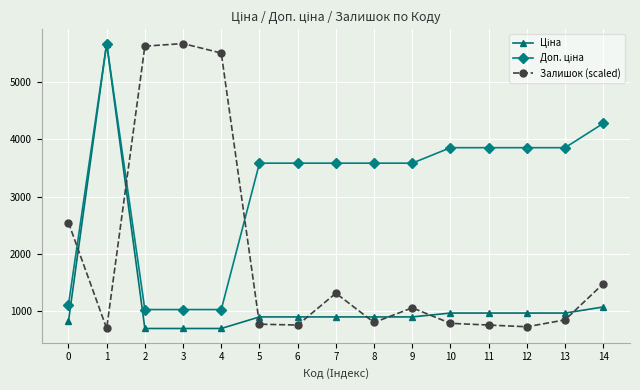

Where is the first local minimum for Залишок (scaled)?

1